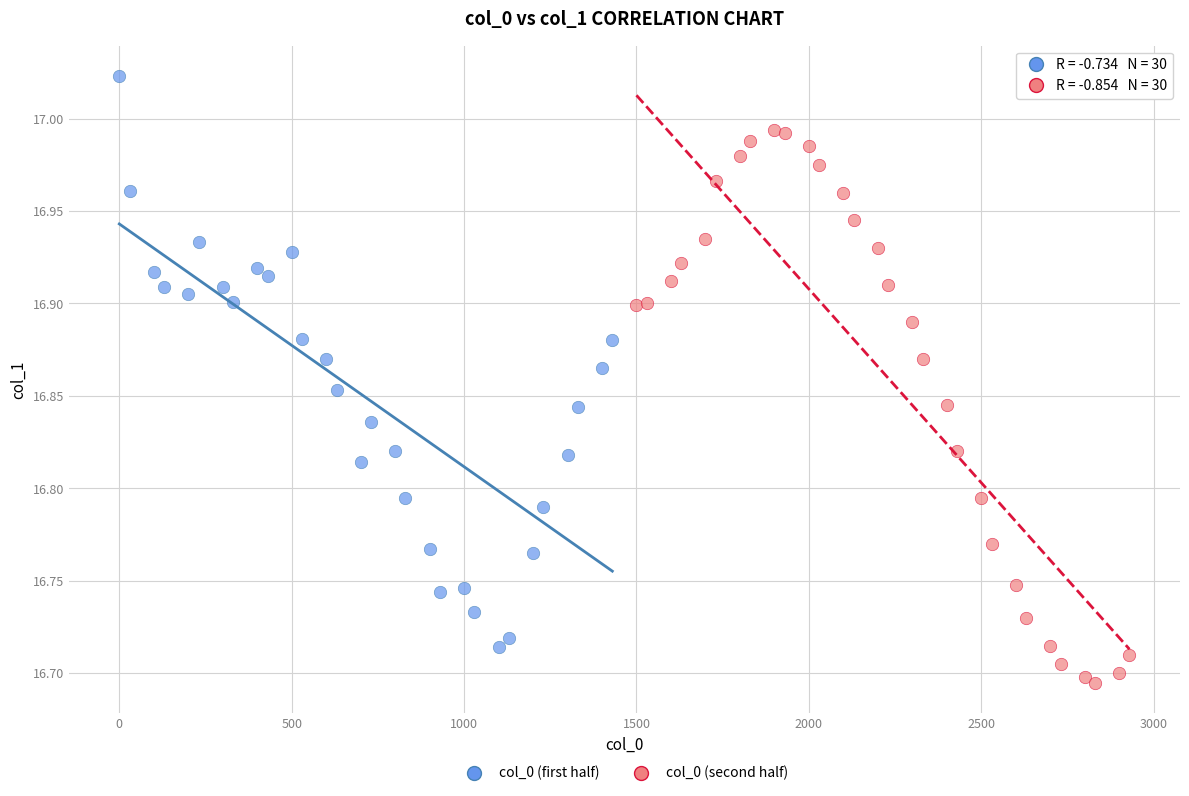

Which series reaches the maximum Y coordinate?

col_0 (first half)